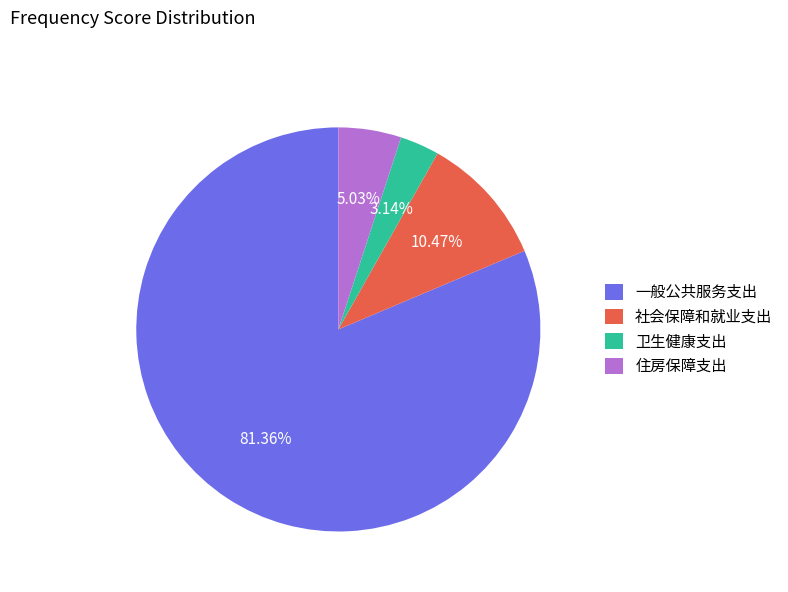

Which slice represents more than half of the pie?

一般公共服务支出